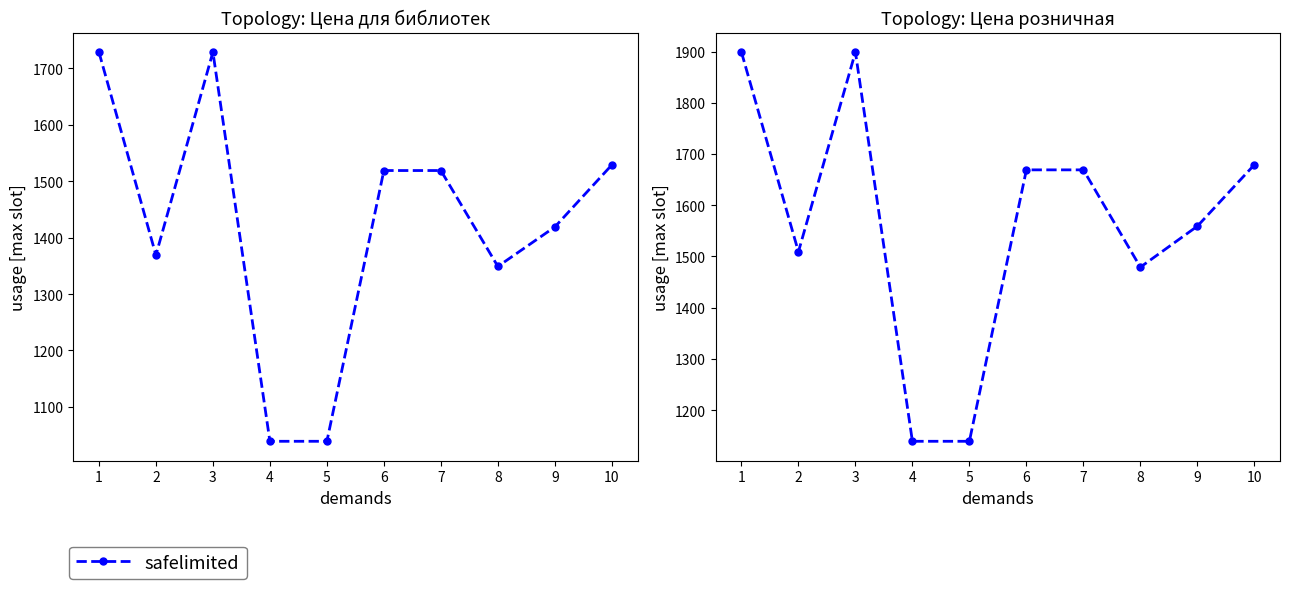

What is the value of the 10th point from the left?

1679